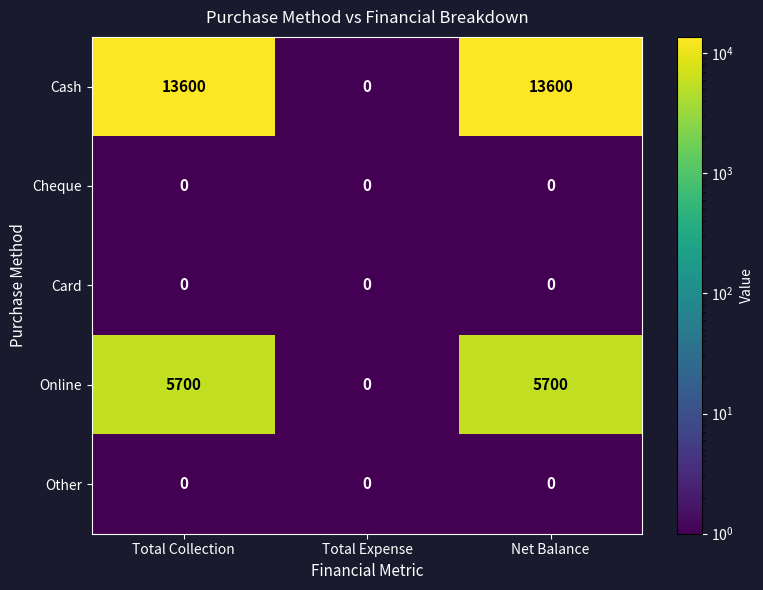

What is the total value across all series at Net Balance?

19300